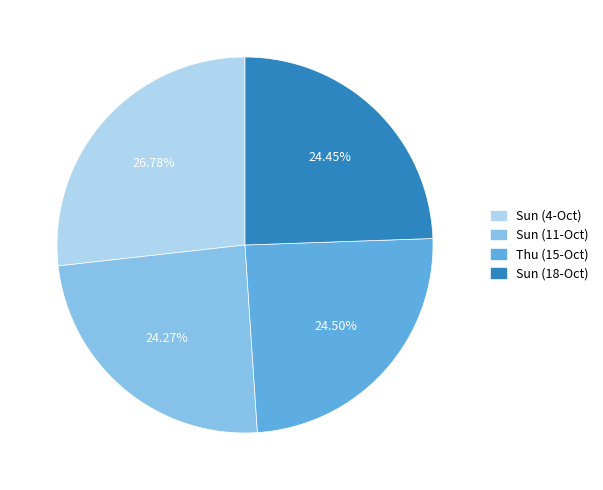

Approximately how many times larger is the value at Sun (4-Oct) compared to Sun (11-Oct)?

1.1